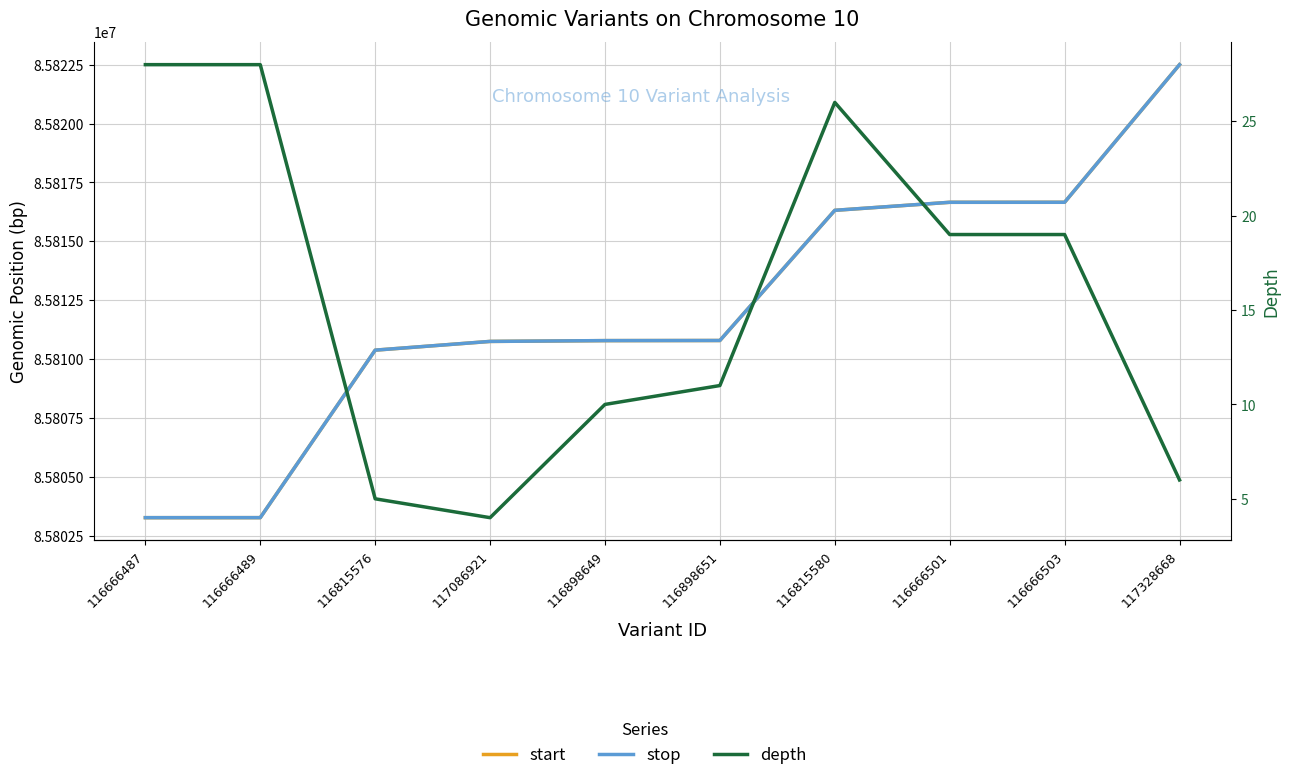

Reading left to right, list all the values displayed in this chart.

start: 85803262	85803263	85810376	85810747	85810781	85810786	85816314	85816655	85816656	85822500
stop: 85803263	85803264	85810377	85810748	85810782	85810787	85816315	85816656	85816657	85822501
depth: 28	28	5	4	10	11	26	19	19	6